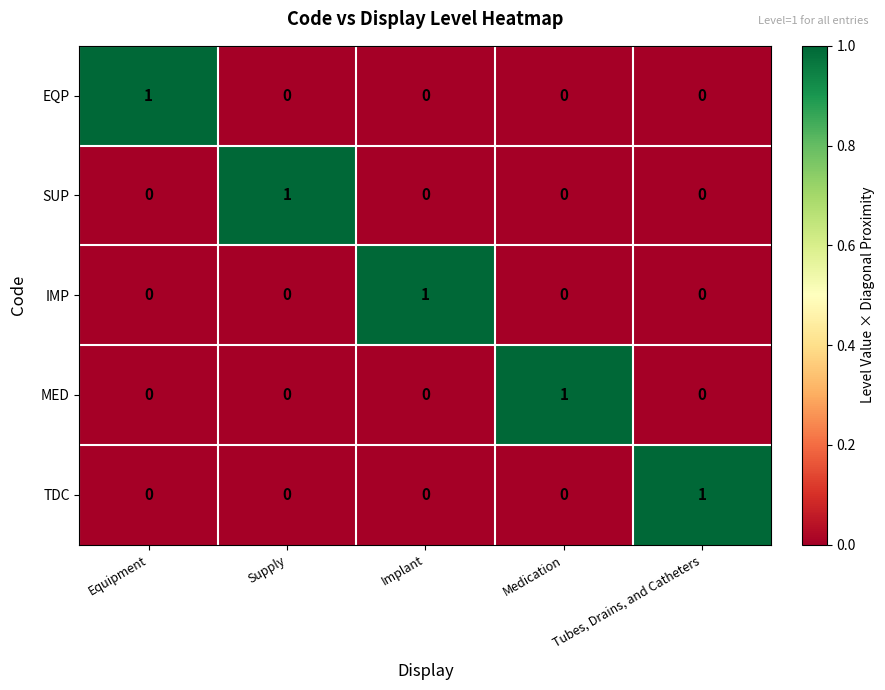

True or false: MED has a value of 1 at Medication.

True